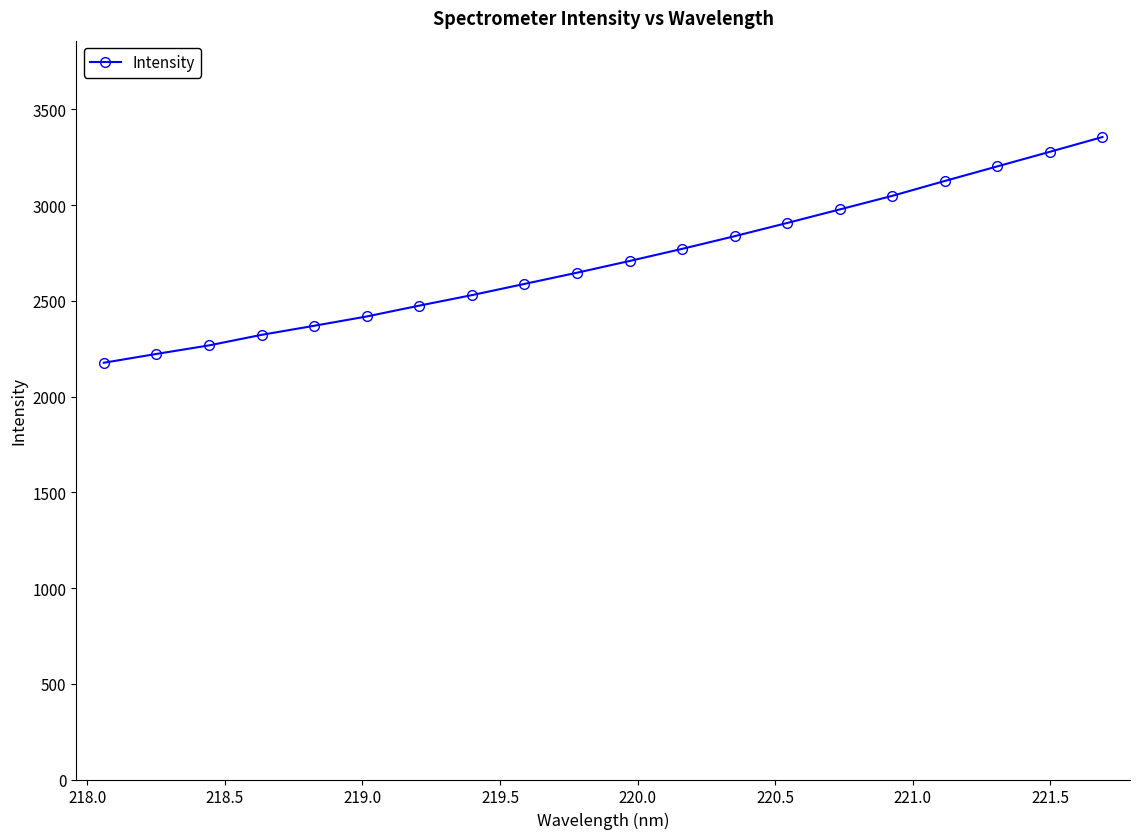

What is the value of the 10th point from the left?

2647.1